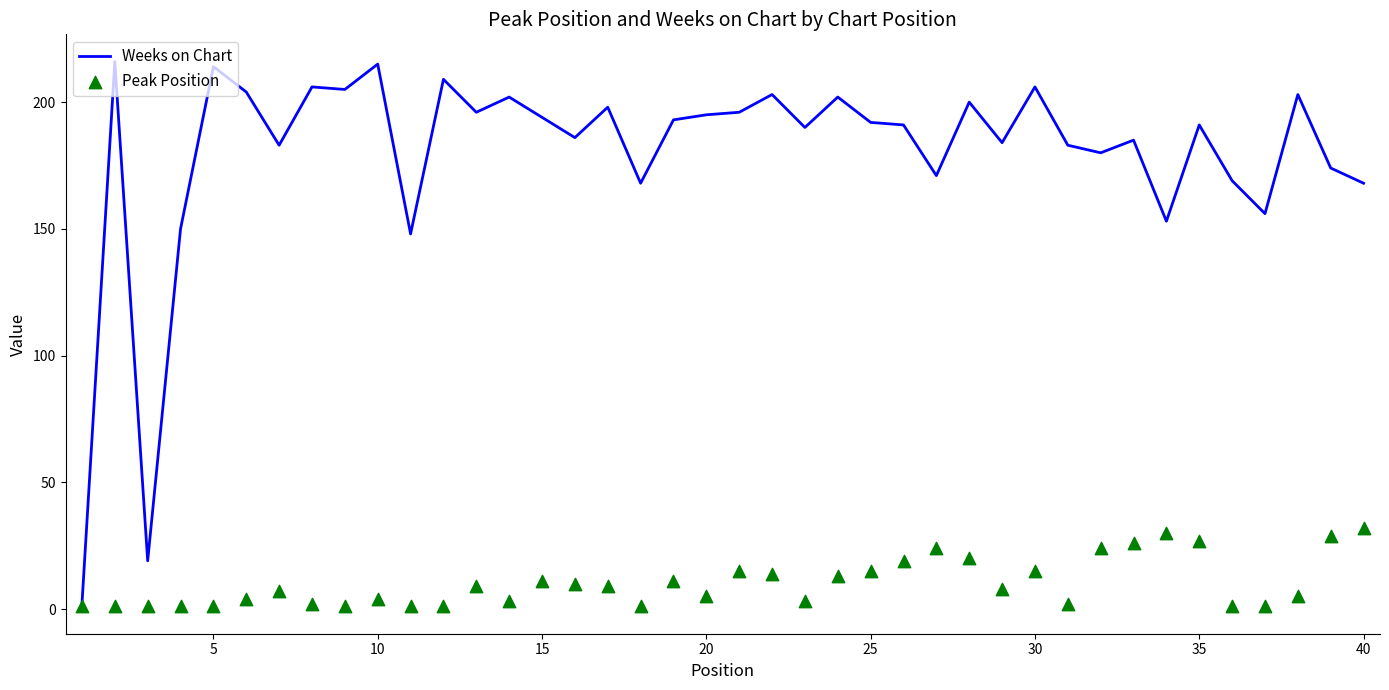

What are all the series names shown in the legend?

Weeks on Chart, Peak Position